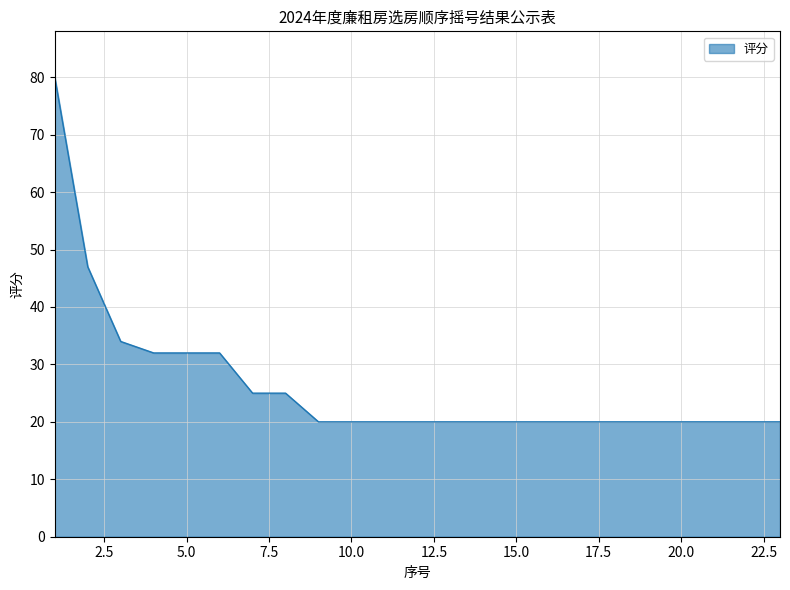

How many lines are shown in the chart?

1